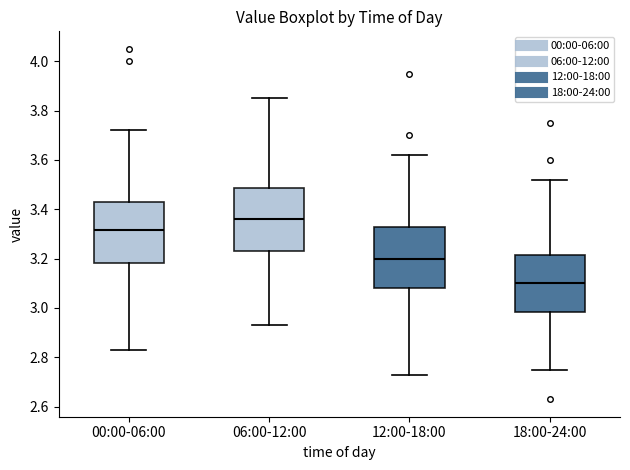

Reading left to right, transcribe this box plot: for each box, give where its median line is, the range the box spans, and where its two whiskers end, as read against the y-axis. The values are not printed on the chart, so give them approximately, as read against the axis.

00:00-06:00: median 3.32, box 3.18 to 3.42, whiskers 2.84 to 3.72
06:00-12:00: median 3.36, box 3.24 to 3.48, whiskers 2.94 to 3.86
12:00-18:00: median 3.20, box 3.08 to 3.32, whiskers 2.74 to 3.62
18:00-24:00: median 3.10, box 2.98 to 3.22, whiskers 2.76 to 3.52